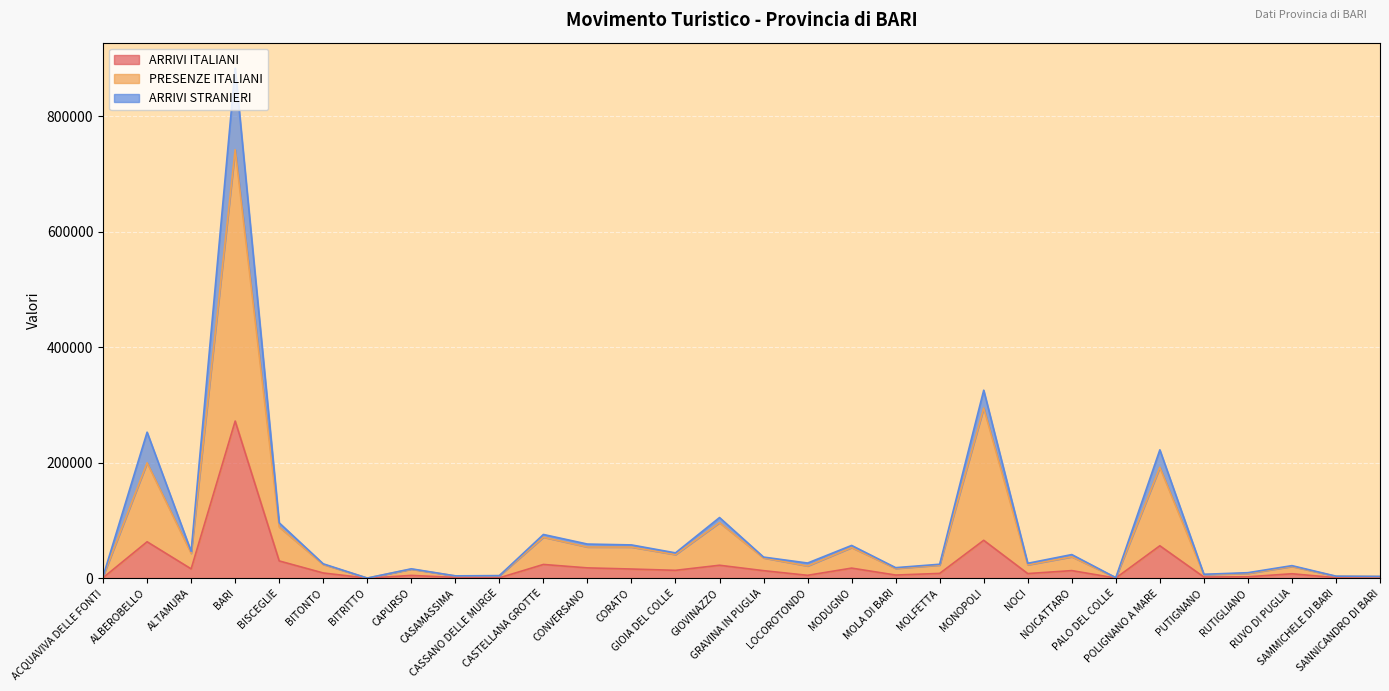

How many interior local peaks does the PRESENZE ITALIANI series have?

10